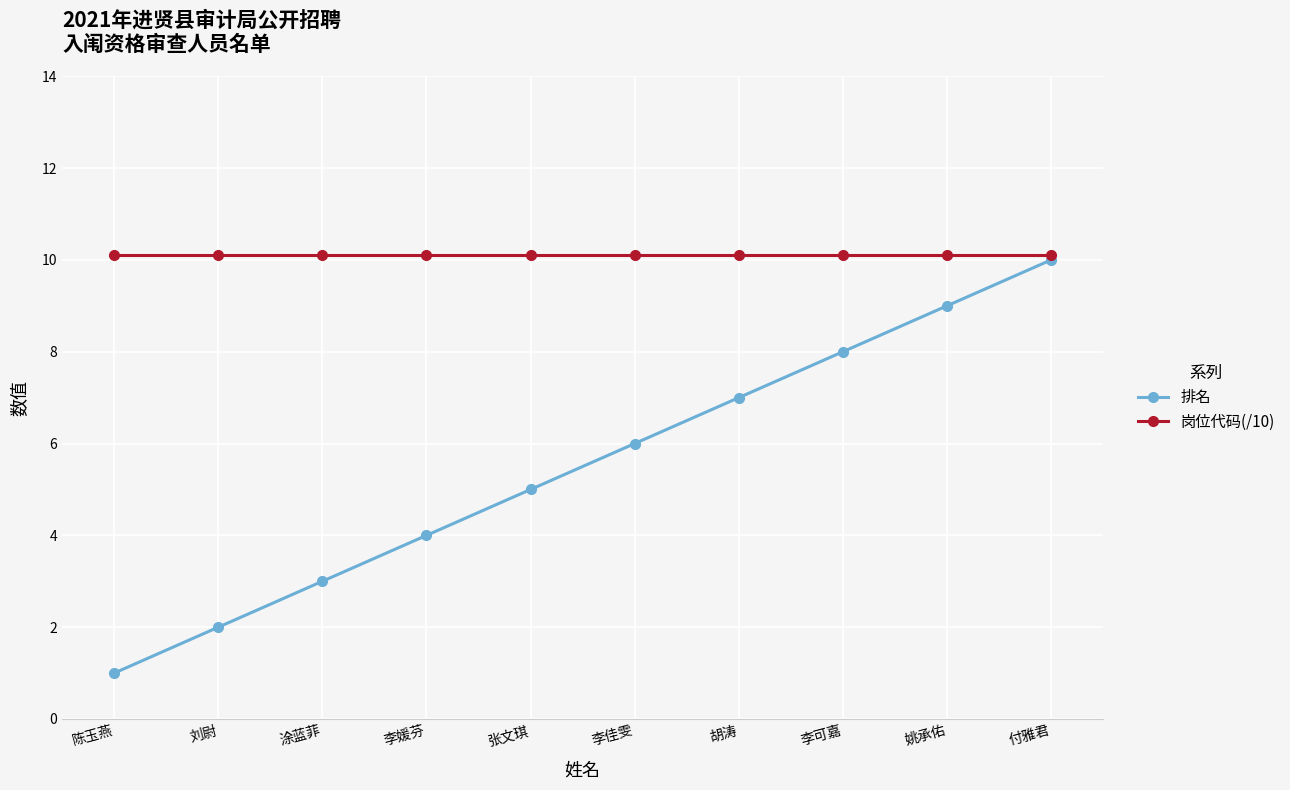

Reading left to right, transcribe all the data shown in this chart.

排名: 陈玉燕=1.0	刘尉=2.0	涂蓝菲=3.0	李媛芬=4.0	张文琪=5.0	李佳雯=6.0	胡涛=7.0	李可嘉=8.0	姚承佑=9.0	付雅君=10.0
岗位代码(/10): 陈玉燕=10.1	刘尉=10.1	涂蓝菲=10.1	李媛芬=10.1	张文琪=10.1	李佳雯=10.1	胡涛=10.1	李可嘉=10.1	姚承佑=10.1	付雅君=10.1